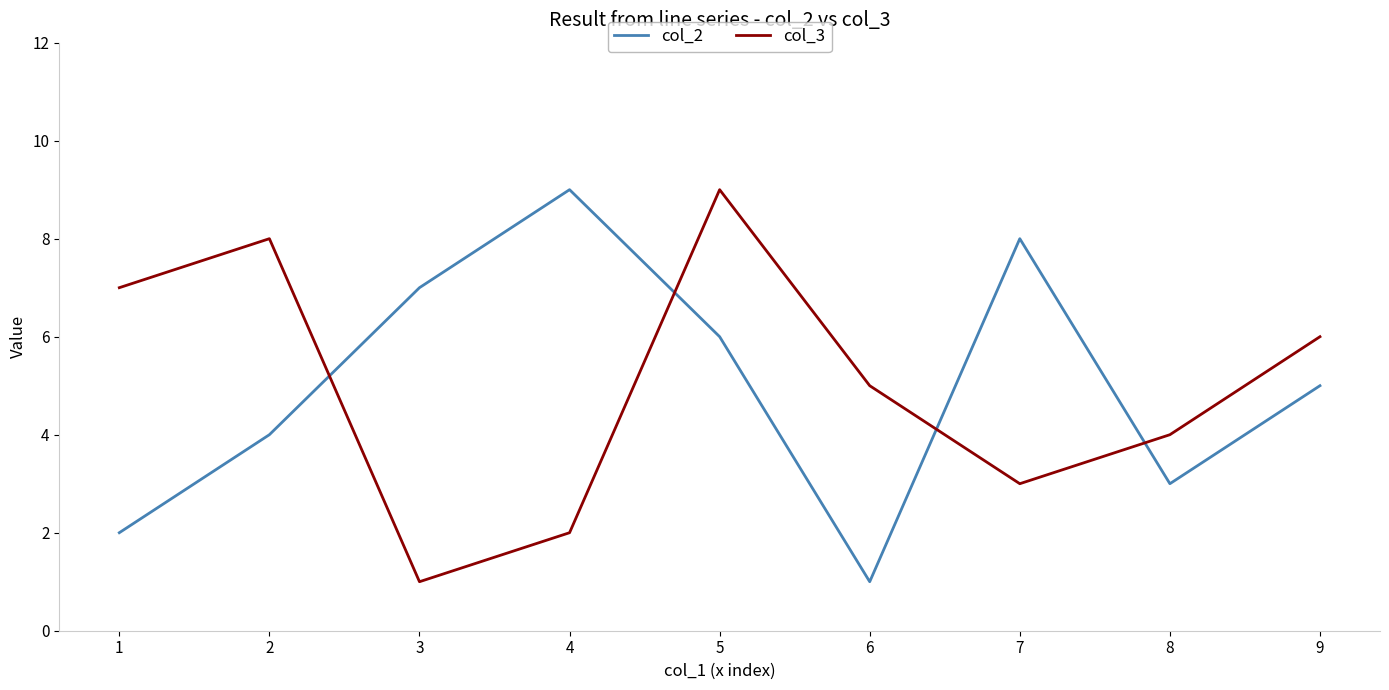

How many intersections are there between col_2 and col_3?

4